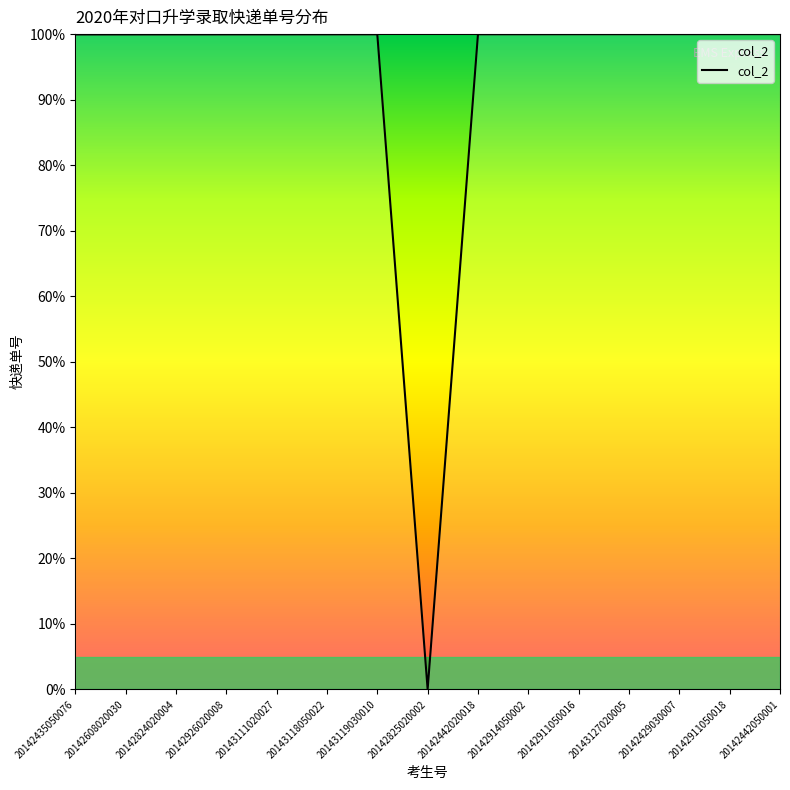

What is the approximate value at 20142824020004?

100.0